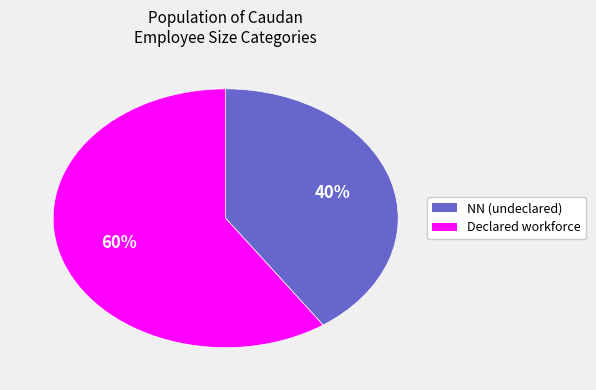

Count the number of slices in the pie.

2